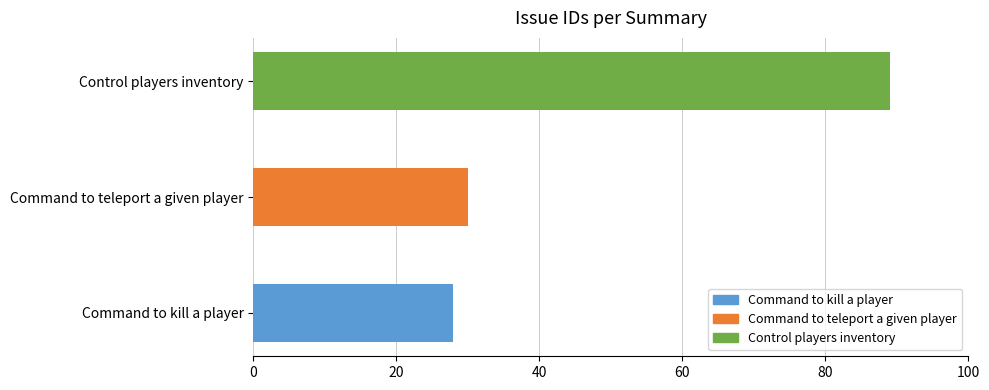

At which label is the value closest to 58?

Command to teleport a given player